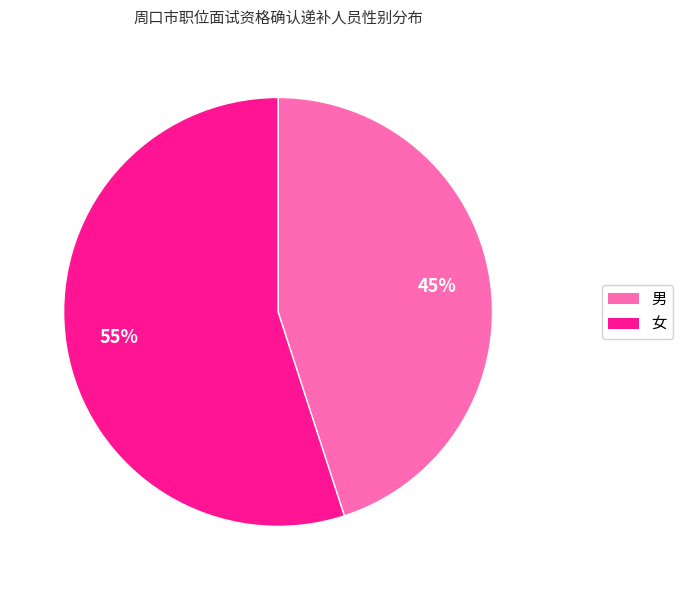

Rank the categories by value from highest to lowest.

女, 男